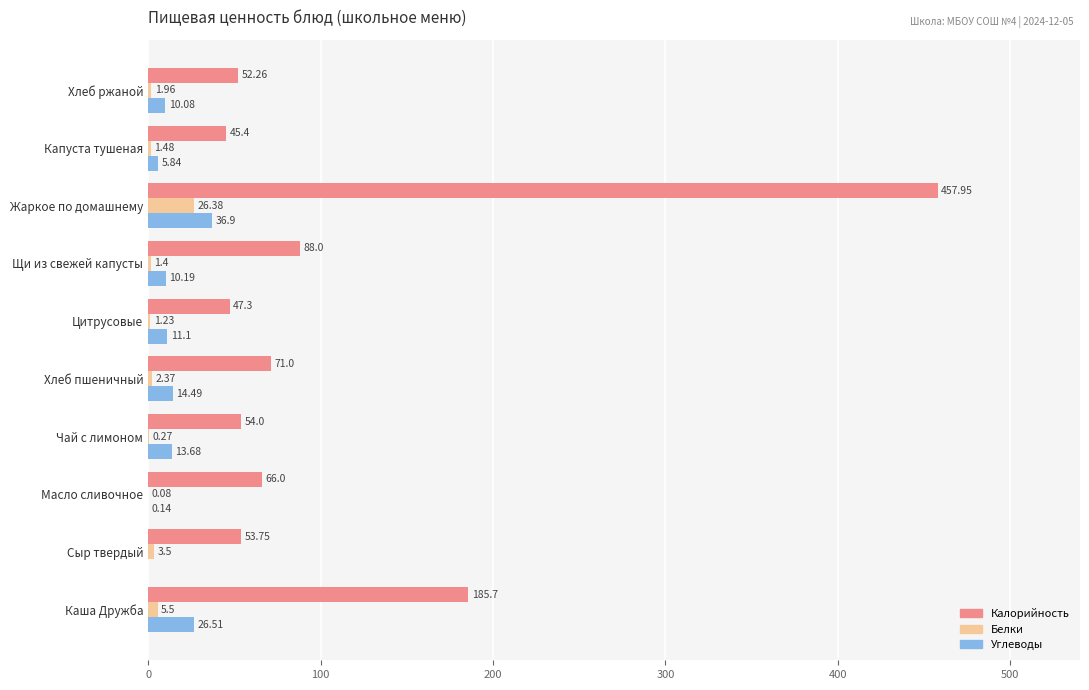

Which category has the highest value across all series?

Жаркое по домашнему